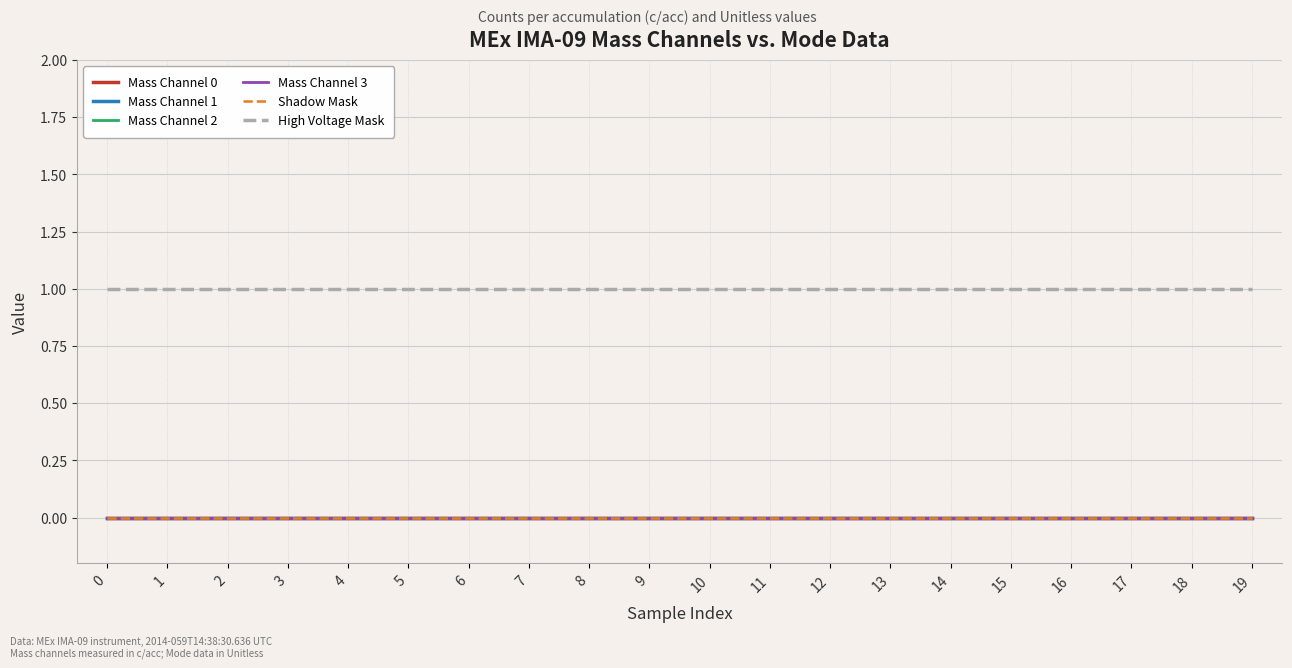

How many lines are shown in the chart?

6